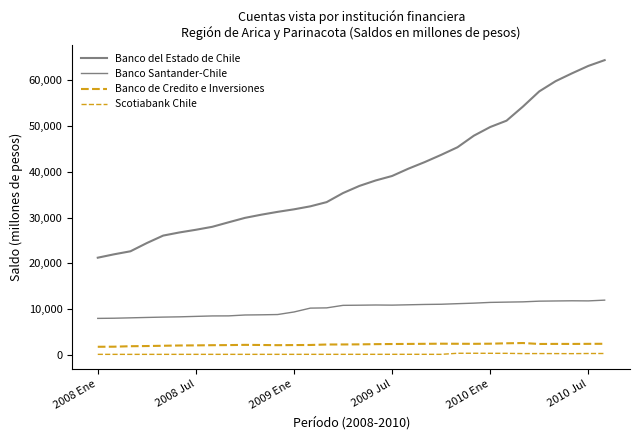

What is the highest value of the Banco del Estado de Chile series?

64446